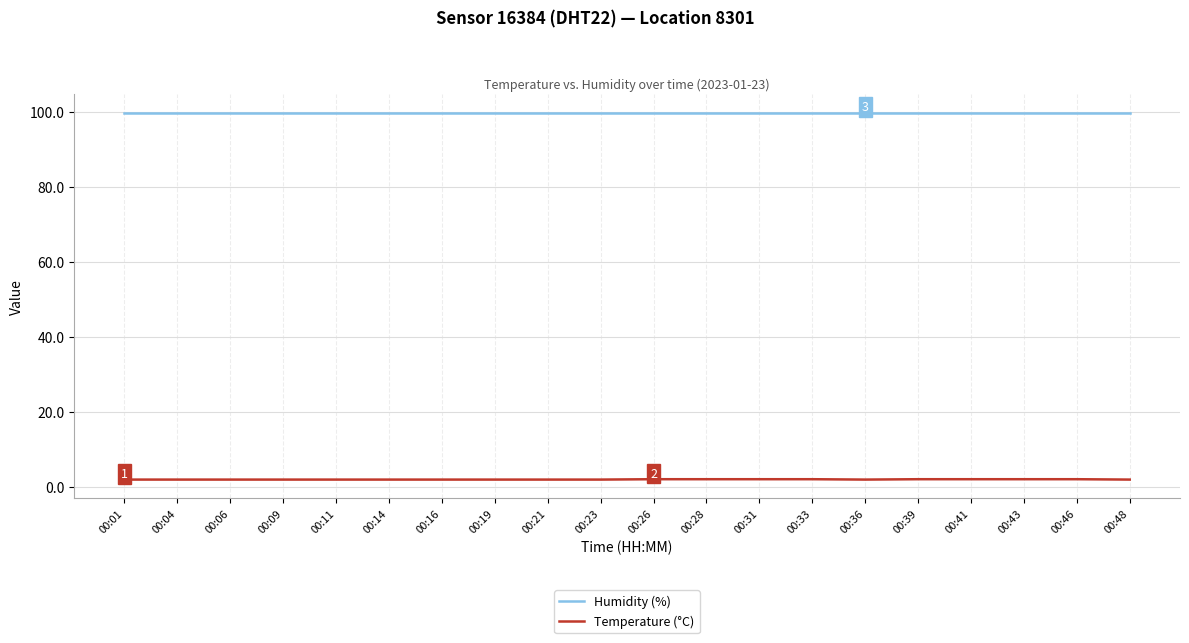

What is the maximum value shown in the chart?

99.9